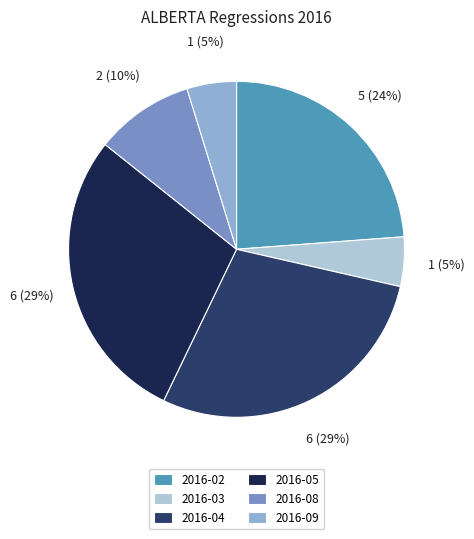

To the nearest percent, what percentage of the pie is 2016-02?

24%